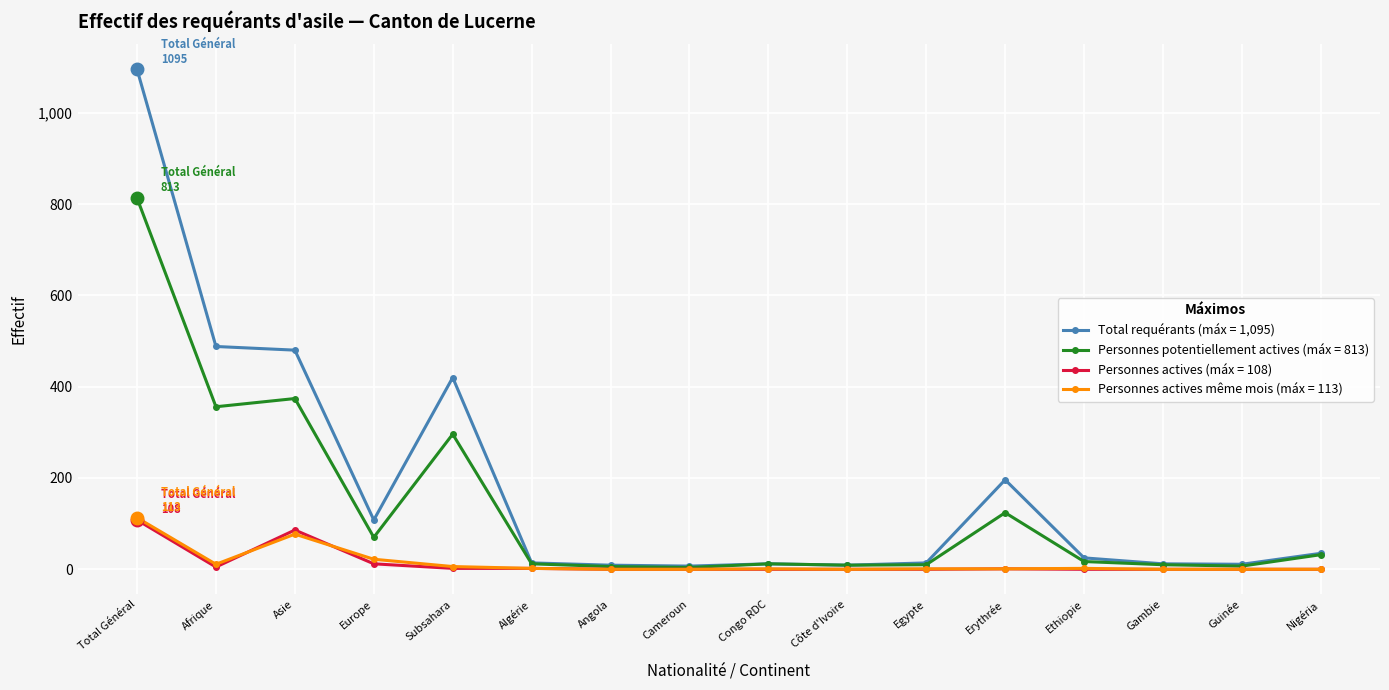

The Personnes actives (máx = 108) series shows 0 at Guinée. True or false?

True